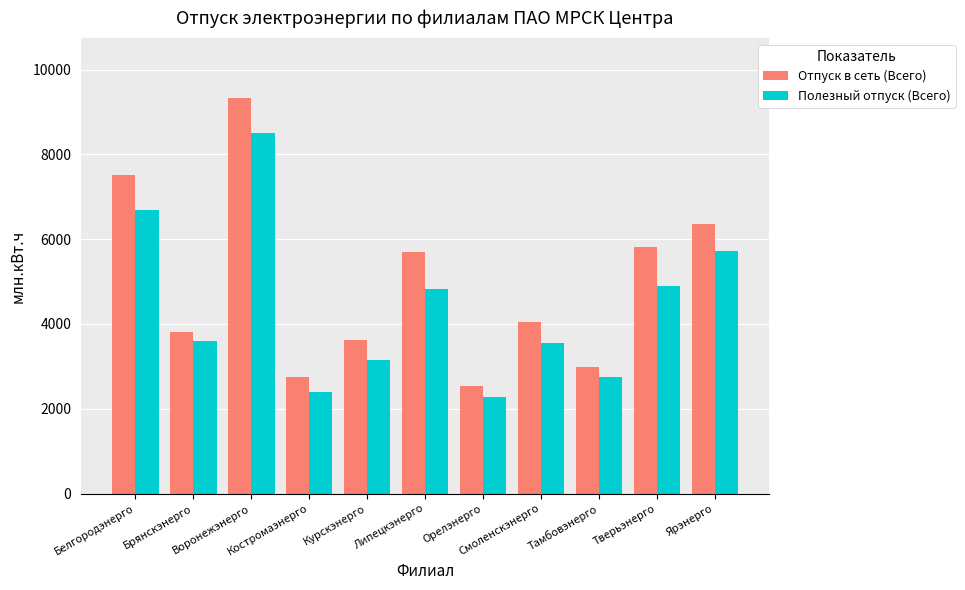

What is the average value of the Отпуск в сеть (Всего) series?

4954.1